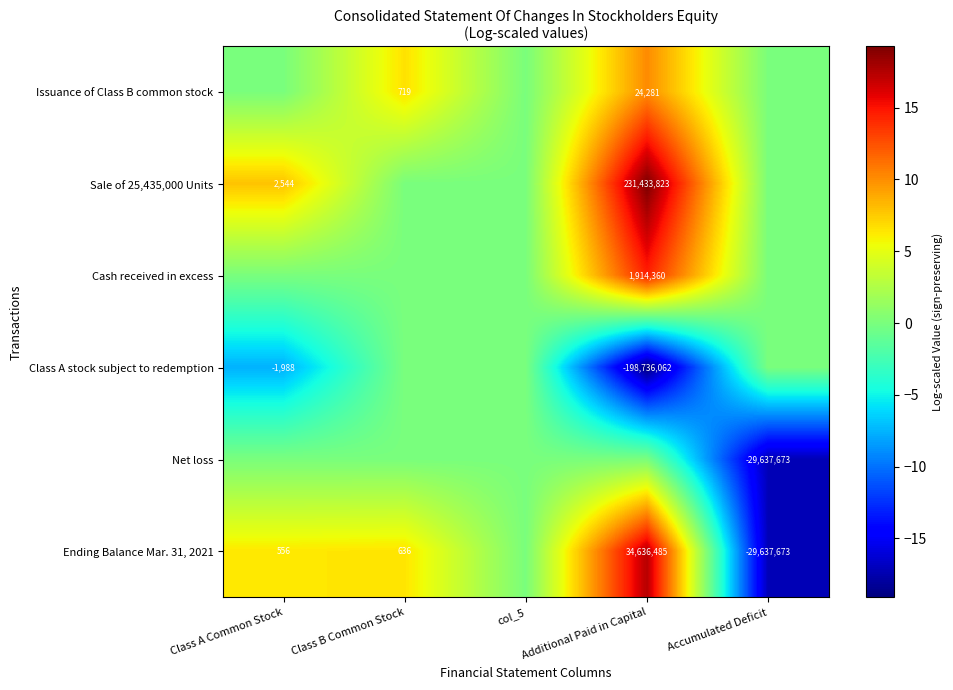

What is the sum of the Ending Balance Mar. 31, 2021 values at Accumulated Deficit and Class A Common Stock?

-29637117